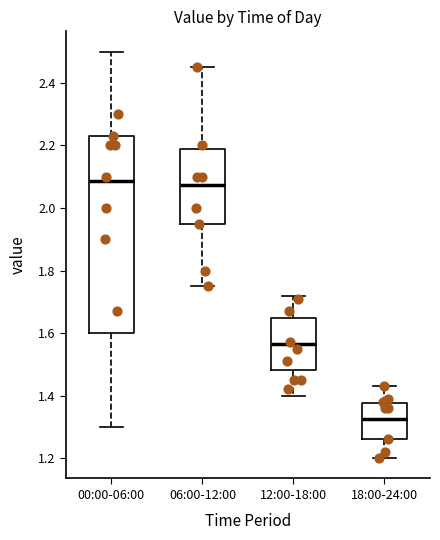

Reading left to right, read every box against the y-axis: the position of its median line, the range the box covers, and the ends of its whiskers. The values are not printed on the chart, so give them approximately, as read against the axis.

00:00-06:00: median 2.08, box 1.60 to 2.24, whiskers 1.30 to 2.50
06:00-12:00: median 2.08, box 1.96 to 2.18, whiskers 1.76 to 2.46
12:00-18:00: median 1.56, box 1.48 to 1.64, whiskers 1.40 to 1.72
18:00-24:00: median 1.32, box 1.26 to 1.38, whiskers 1.20 to 1.44